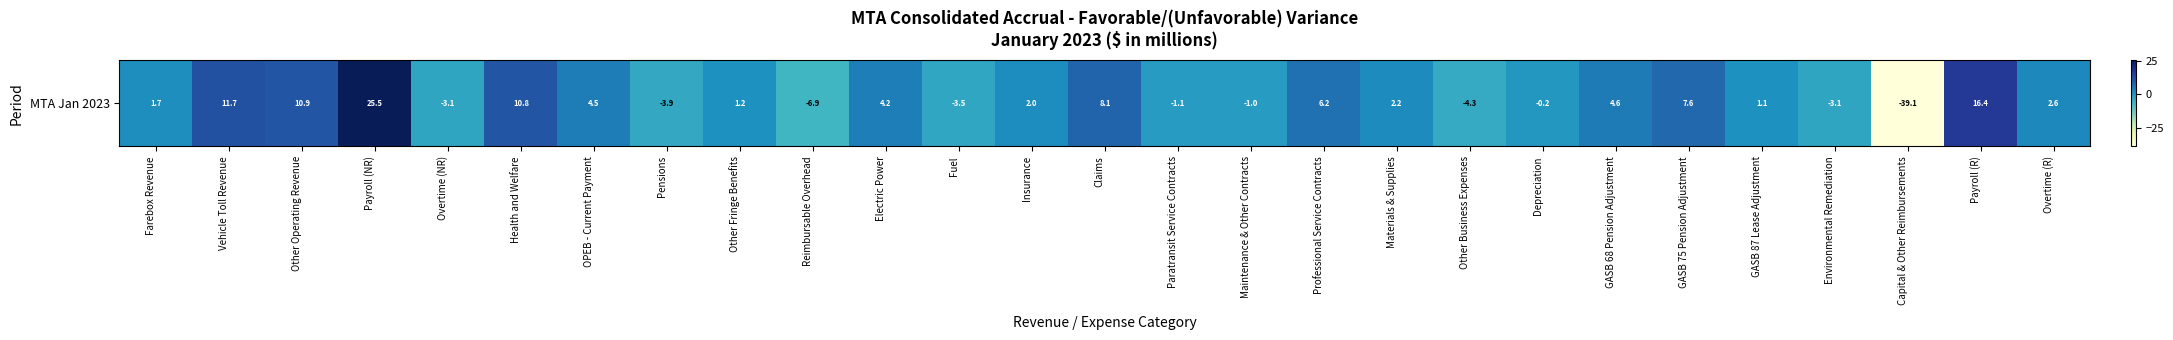

Reading left to right, extract all data points from this chart.

Farebox Revenue=1.7	Vehicle Toll Revenue=11.7	Other Operating Revenue=10.9	Payroll (NR)=25.5	Overtime (NR)=-3.1	Health and Welfare=10.8	OPEB - Current Payment=4.5	Pensions=-3.9	Other Fringe Benefits=1.2	Reimbursable Overhead=-6.9	Electric Power=4.2	Fuel=-3.5	Insurance=2.0	Claims=8.1	Paratransit Service Contracts=-1.1	Maintenance & Other Contracts=-1.0	Professional Service Contracts=6.2	Materials & Supplies=2.2	Other Business Expenses=-4.3	Depreciation=-0.2	GASB 68 Pension Adjustment=4.6	GASB 75 Pension Adjustment=7.6	GASB 87 Lease Adjustment=1.1	Environmental Remediation=-3.1	Capital & Other Reimbursements=-39.1	Payroll (R)=16.4	Overtime (R)=2.6